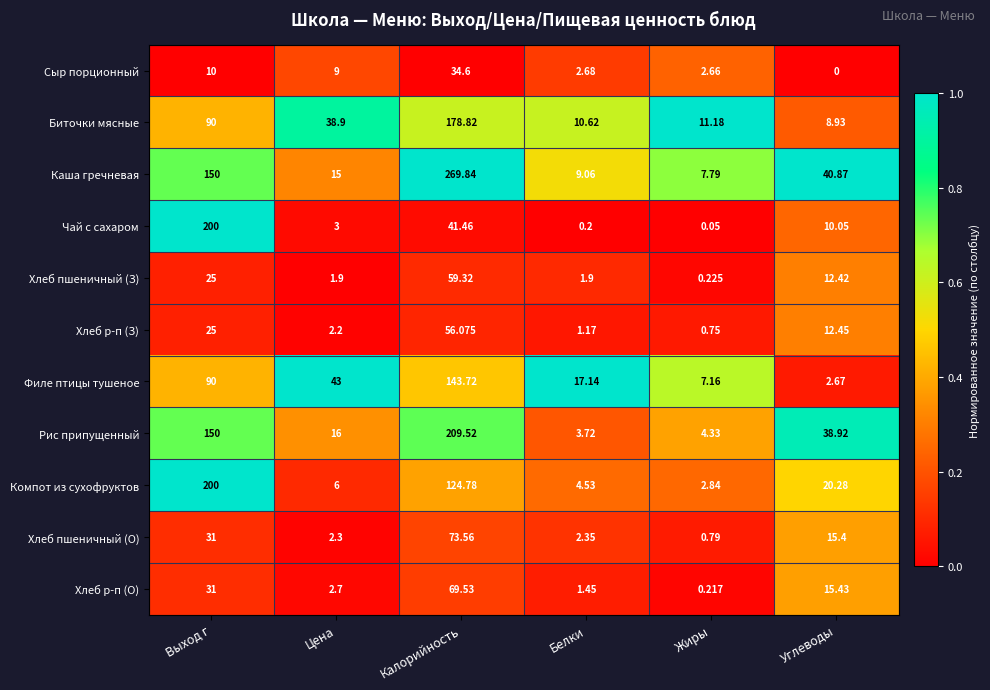

At which label does Хлеб р-п (О) first exceed 15?

Выход г